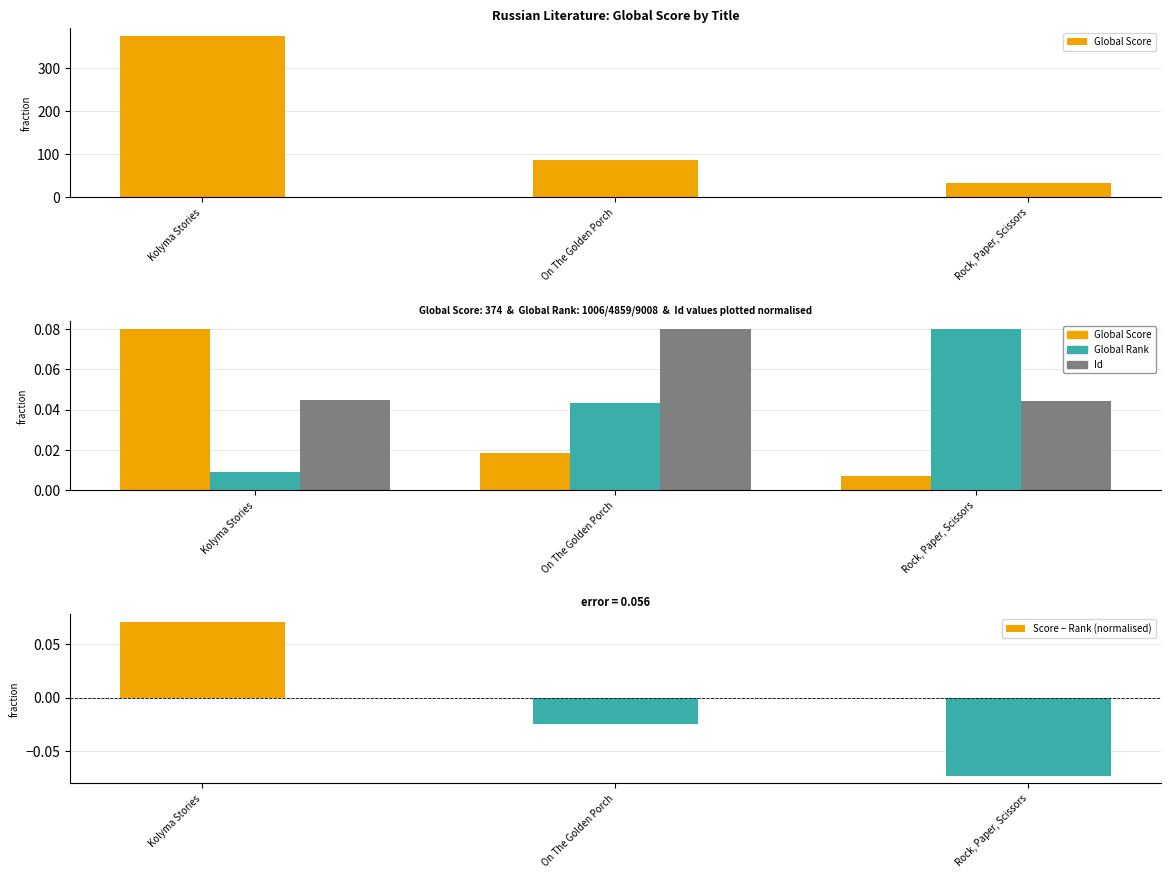

At which category does the chart reach its minimum across all series?

Rock, Paper, Scissors